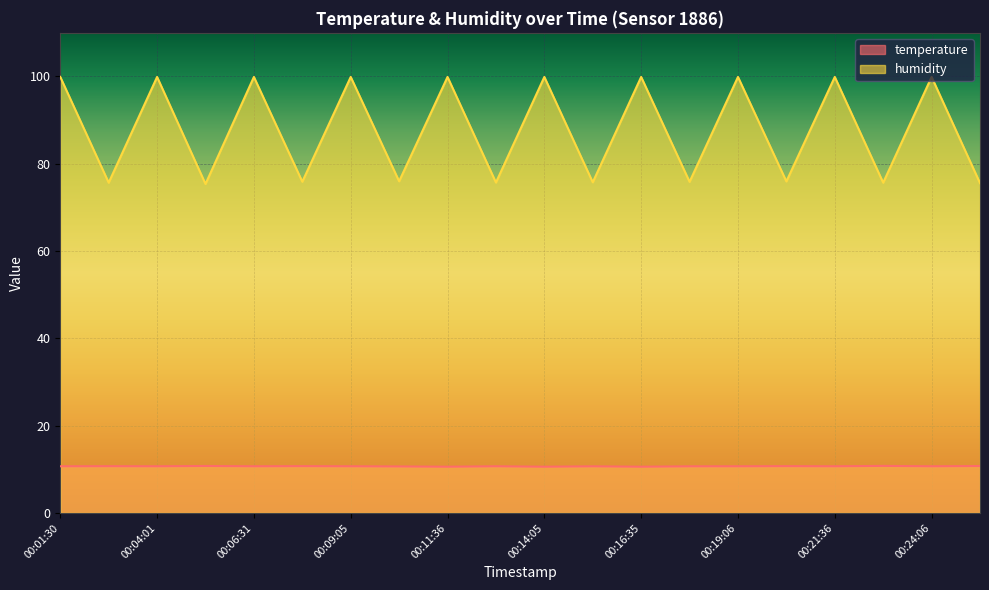

What is the label of the 12th point from the right?

00:11:36